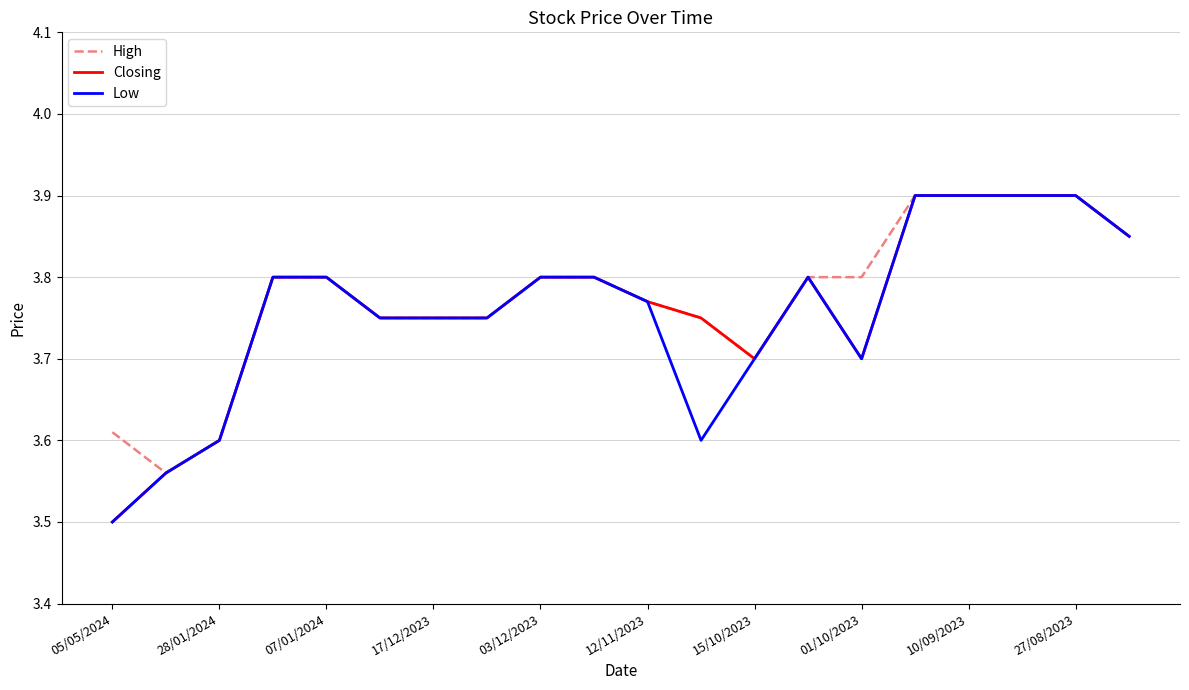

What are all the series names shown in the legend?

High, Closing, Low